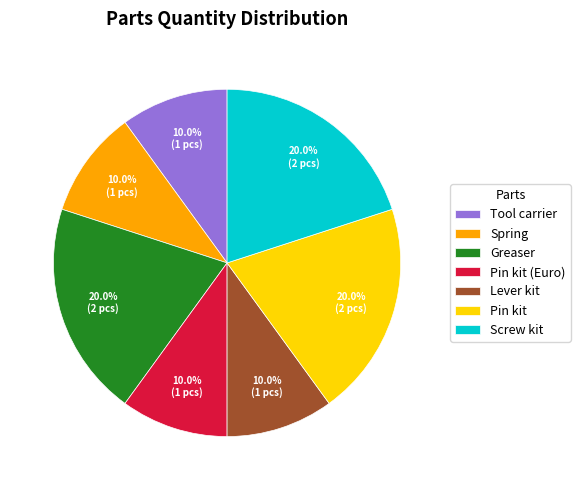

What percentage is the Pin kit slice, to the nearest percent?

20%